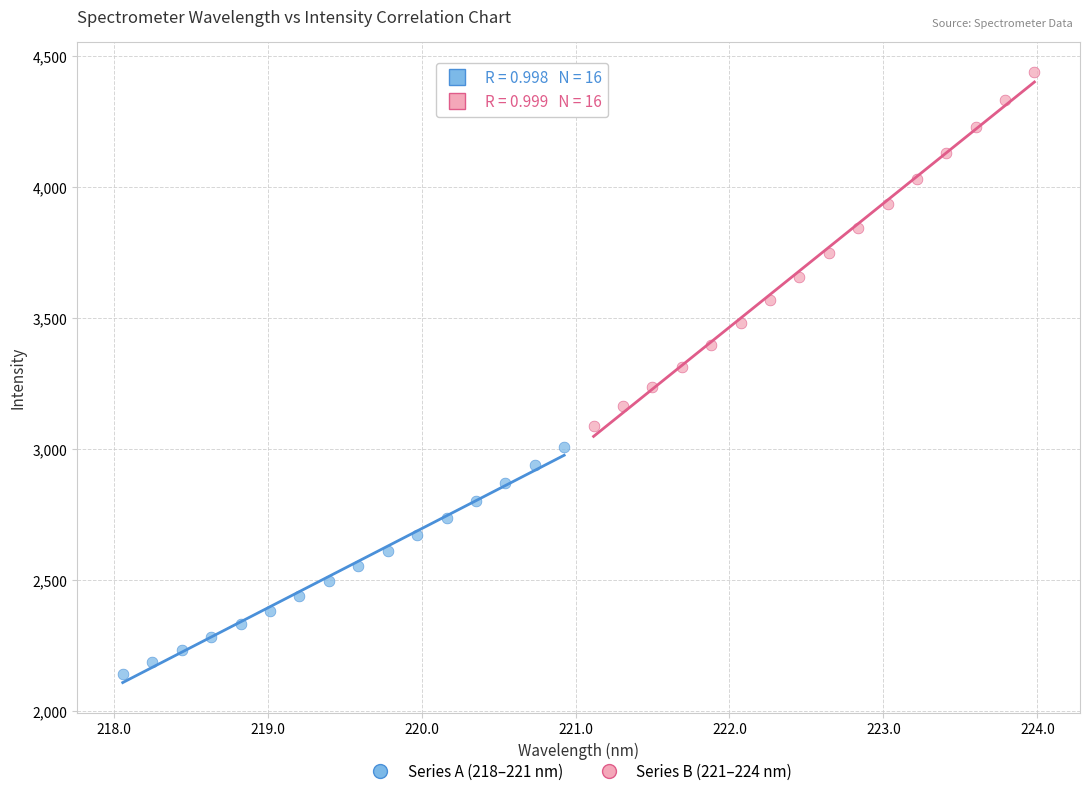

Which series contains the highest Y value?

Series B (221–224 nm)